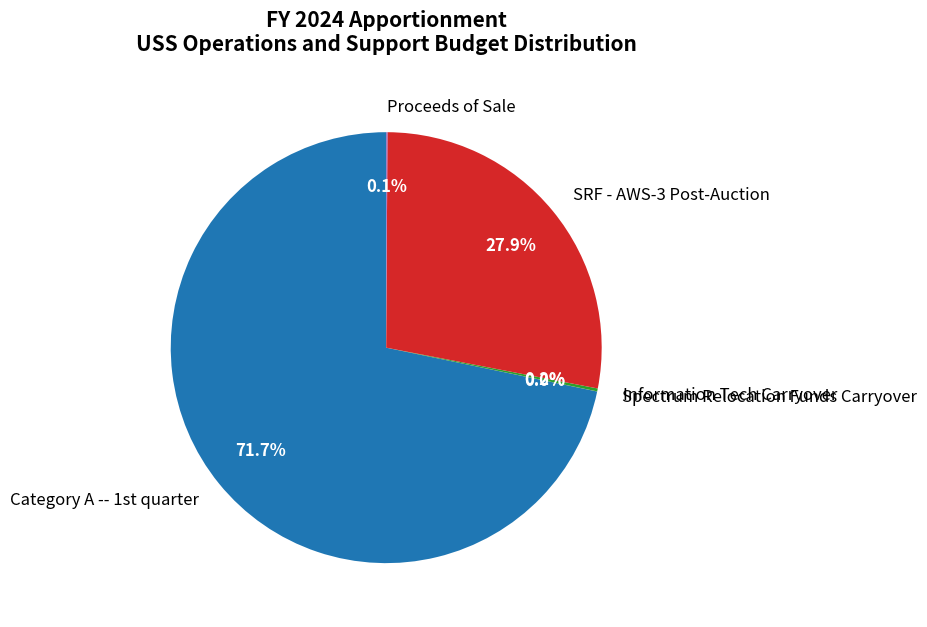

Which slice represents more than half of the pie?

Category A -- 1st quarter